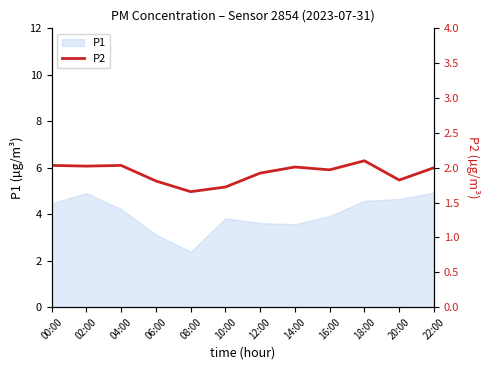

The value at 08:00 is 1.7. True or false?

True